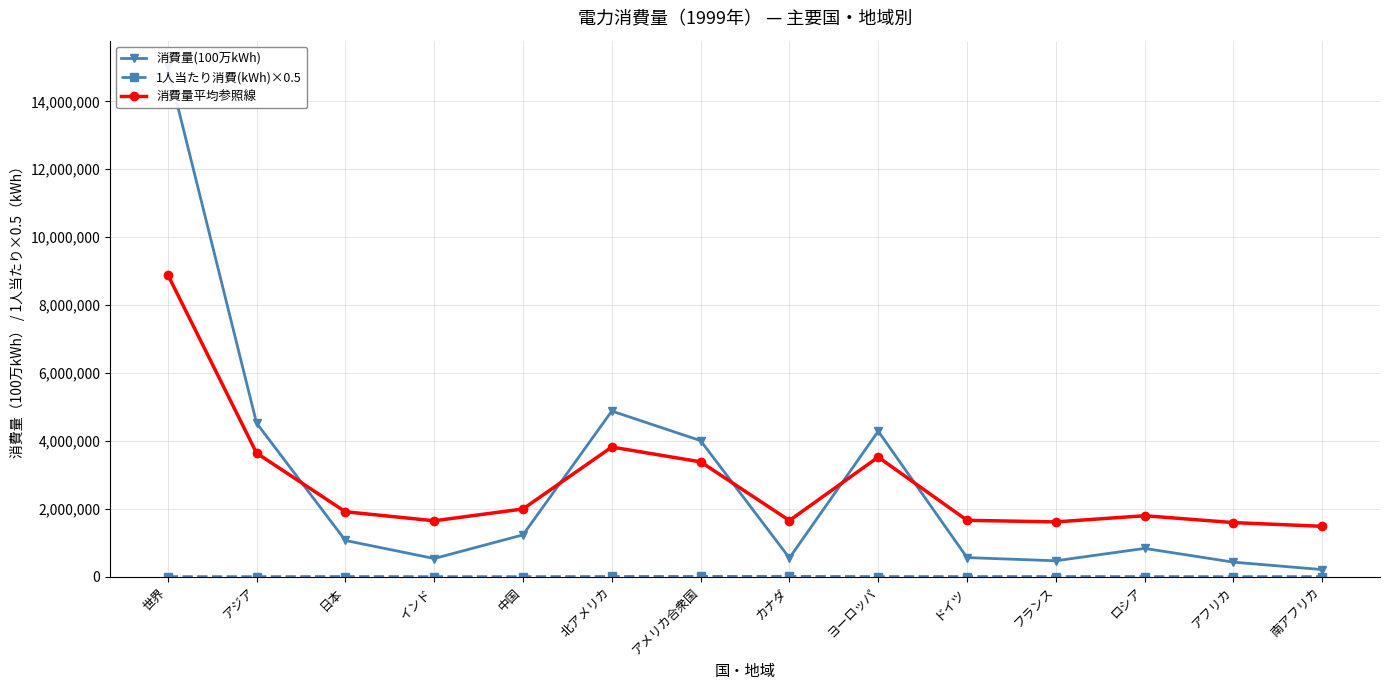

At how many categories does at least one series exceed 3545910?

5